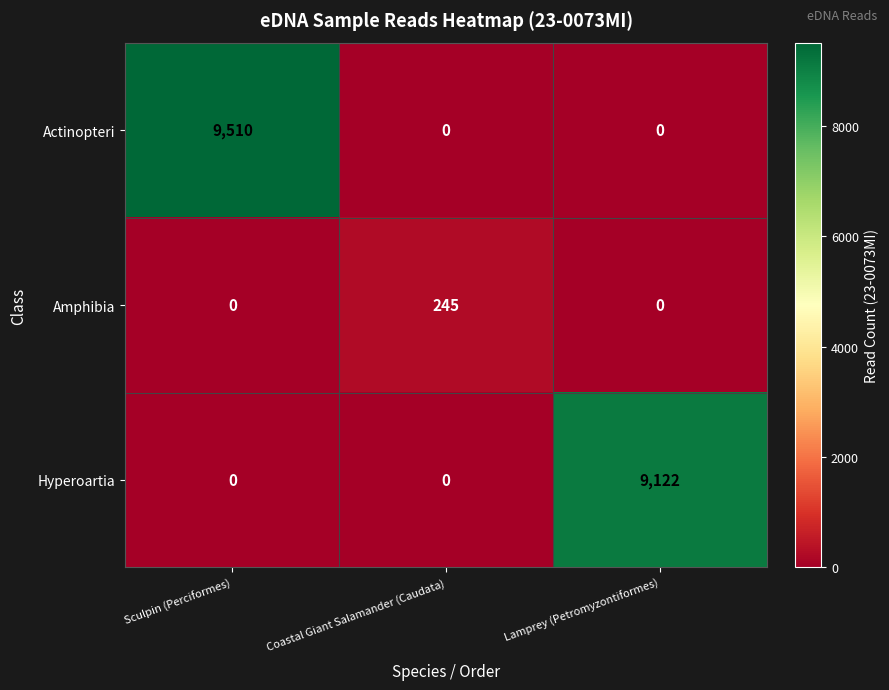

The value of Hyperoartia at Sculpin (Perciformes) is 0. True or false?

True